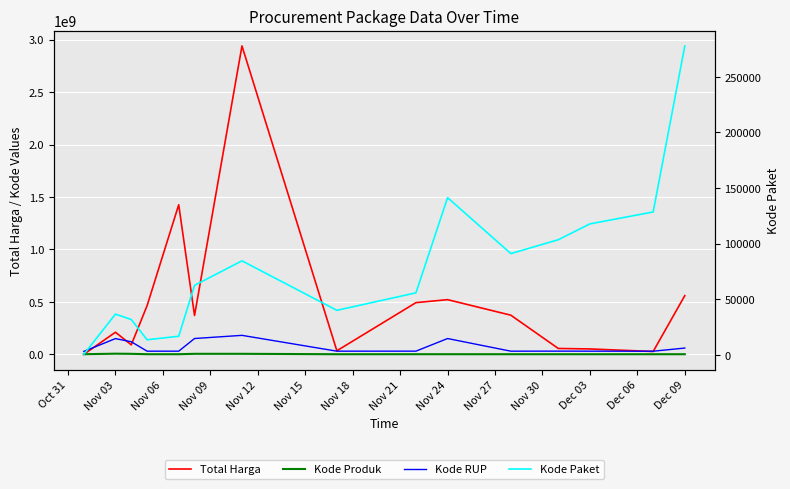

Which has a higher value, Nov 21 or Nov 06?

Nov 06